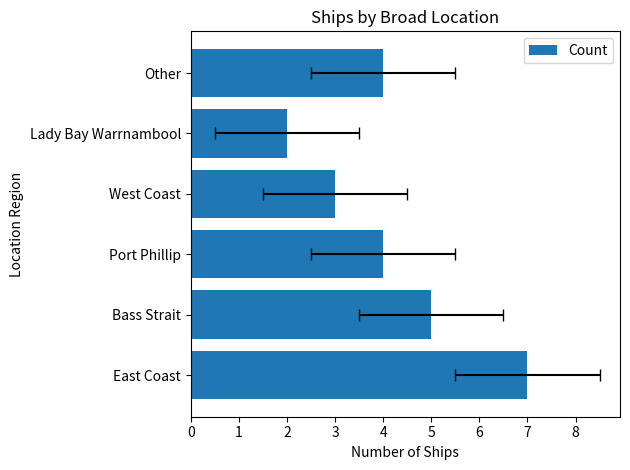

Reading right to left, transcribe all the data shown in this chart.

4	2	3	4	5	7